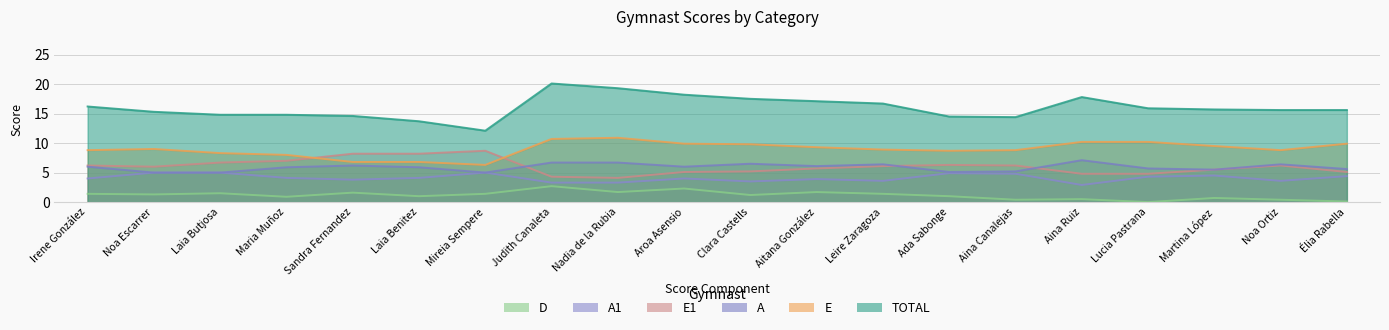

True or false: TOTAL and E1 cross at least once.

False